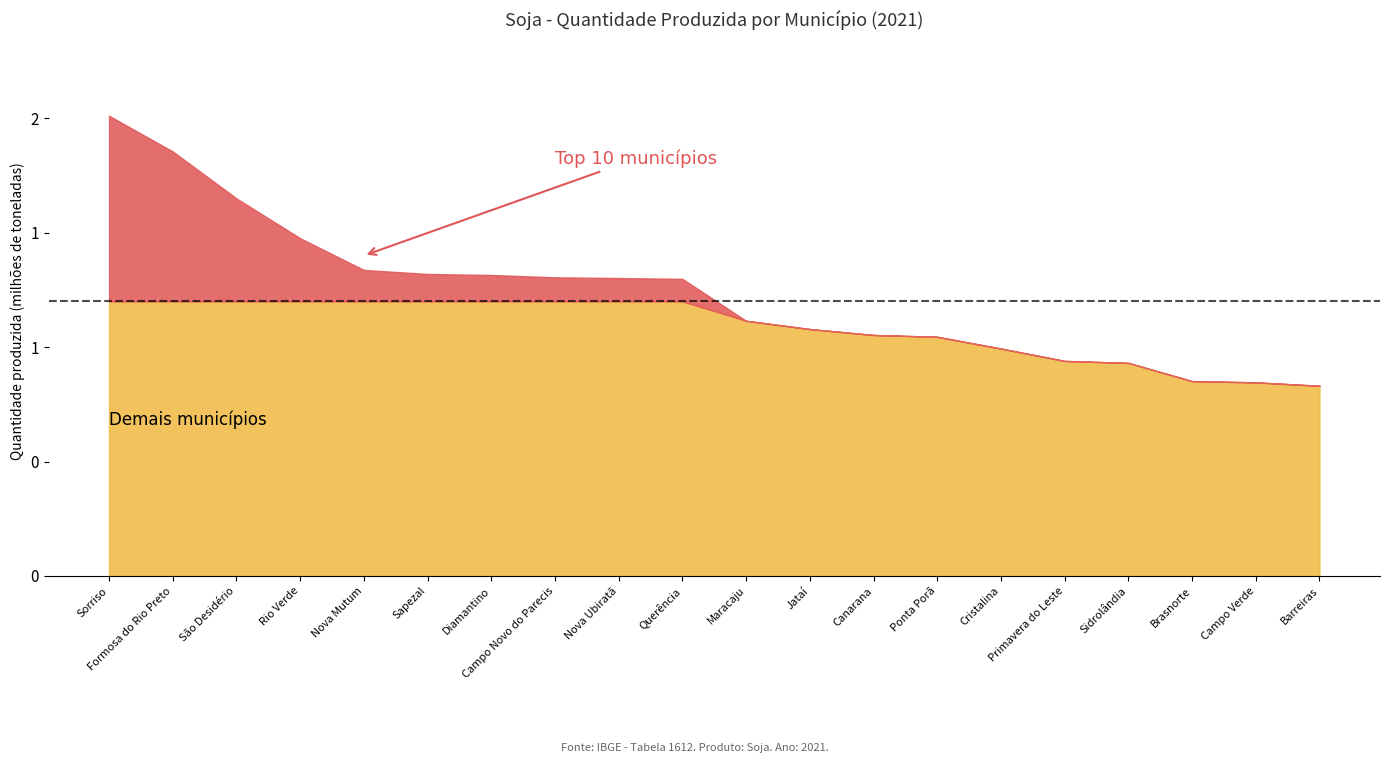

What is the label of the 11th point from the right?

Querência (MT)